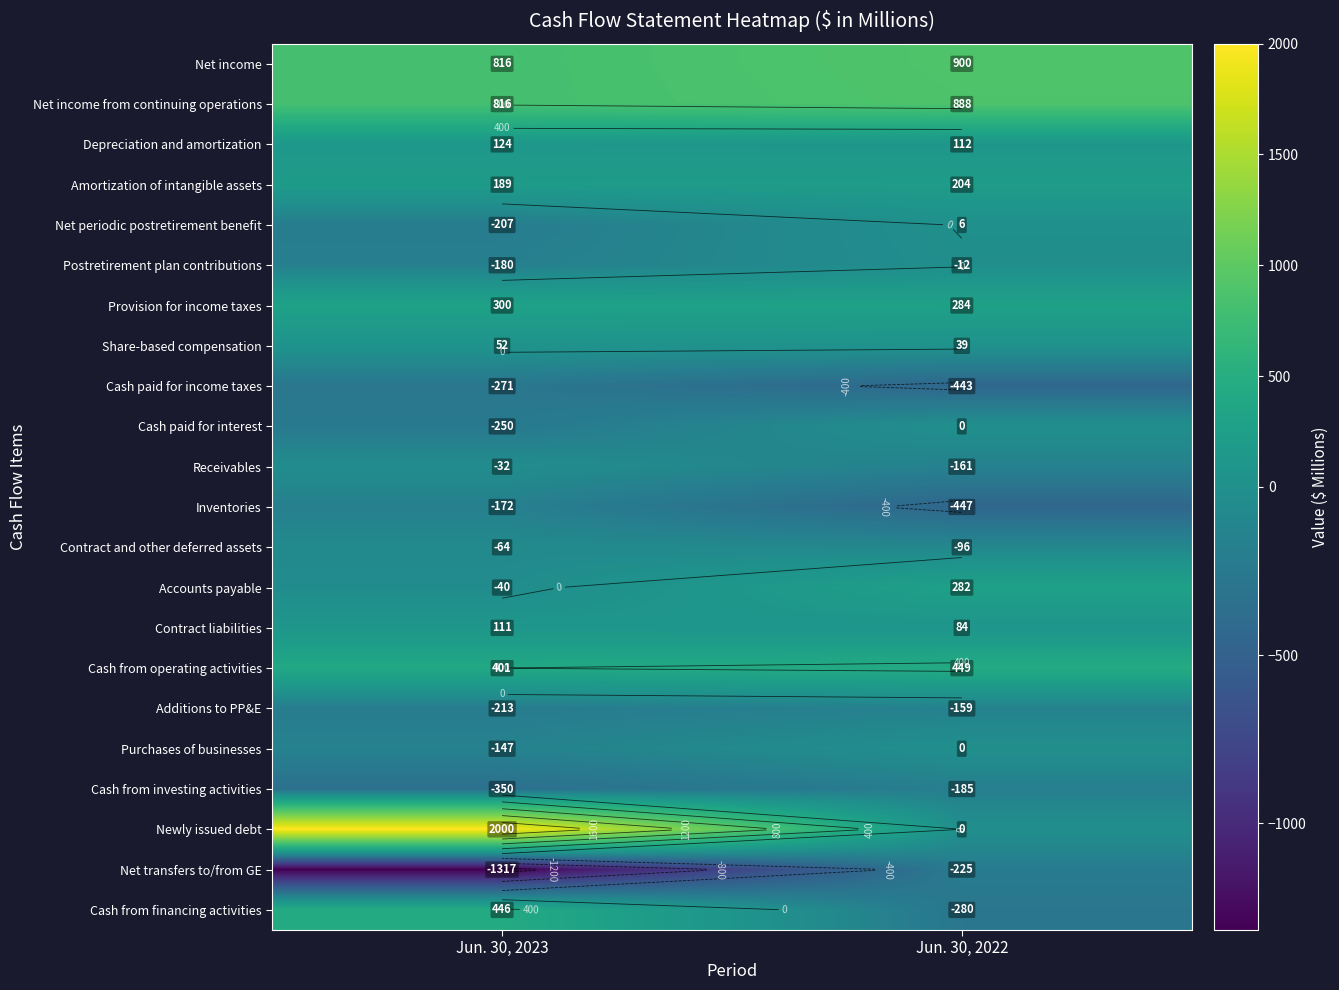

List the series in order of their peak value, lowest first.

Cash paid for income taxes, Net transfers to/from GE, Cash from investing activities, Inventories, Additions to PP&E, Contract and other deferred assets, Receivables, Postretirement plan contributions, Cash paid for interest, Purchases of businesses, Net periodic postretirement benefit, Share-based compensation, Contract liabilities, Depreciation and amortization, Amortization of intangible assets, Accounts payable, Provision for income taxes, Cash from financing activities, Cash from operating activities, Net income from continuing operations, Net income, Newly issued debt